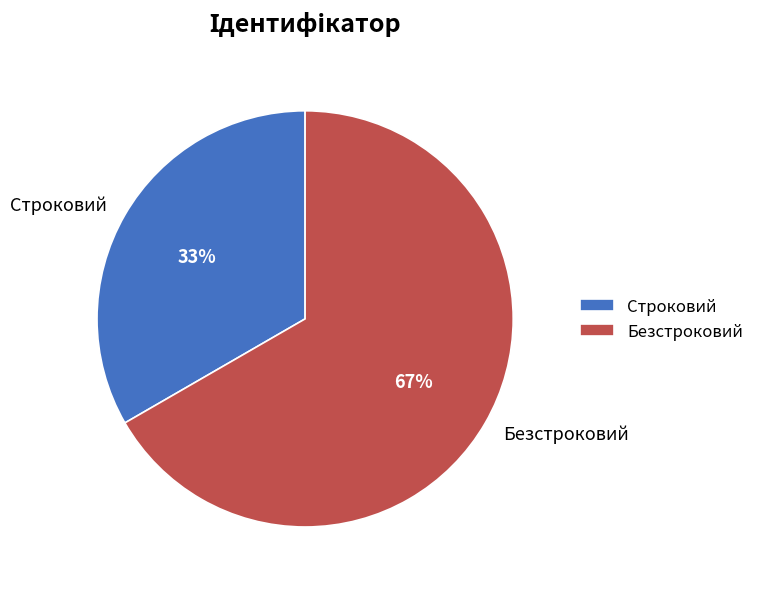

Do Строковий and Безстроковий together represent more than half of the pie?

Yes